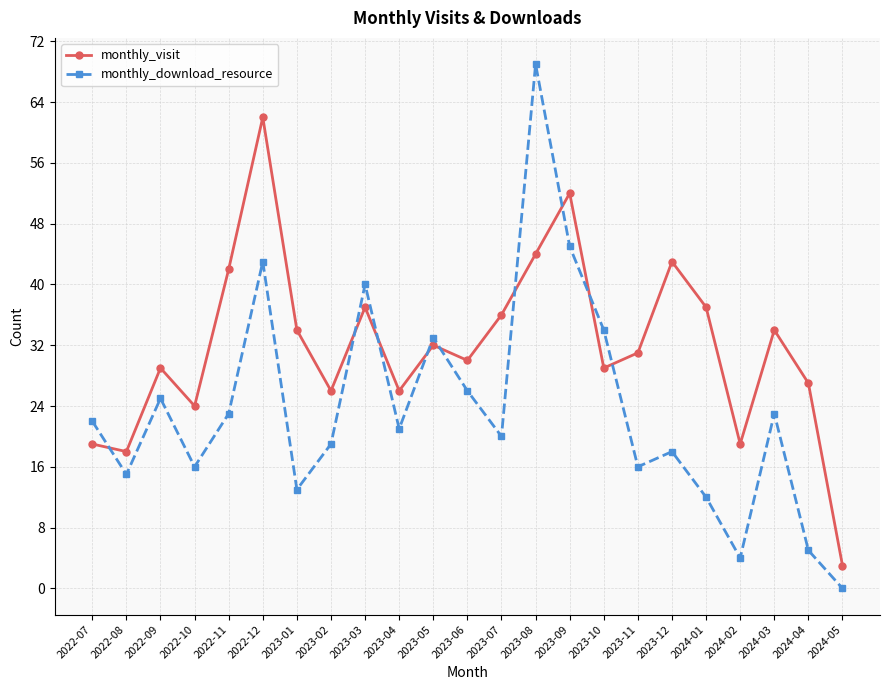

List the series in order of their overall mean, highest first.

monthly_visit, monthly_download_resource